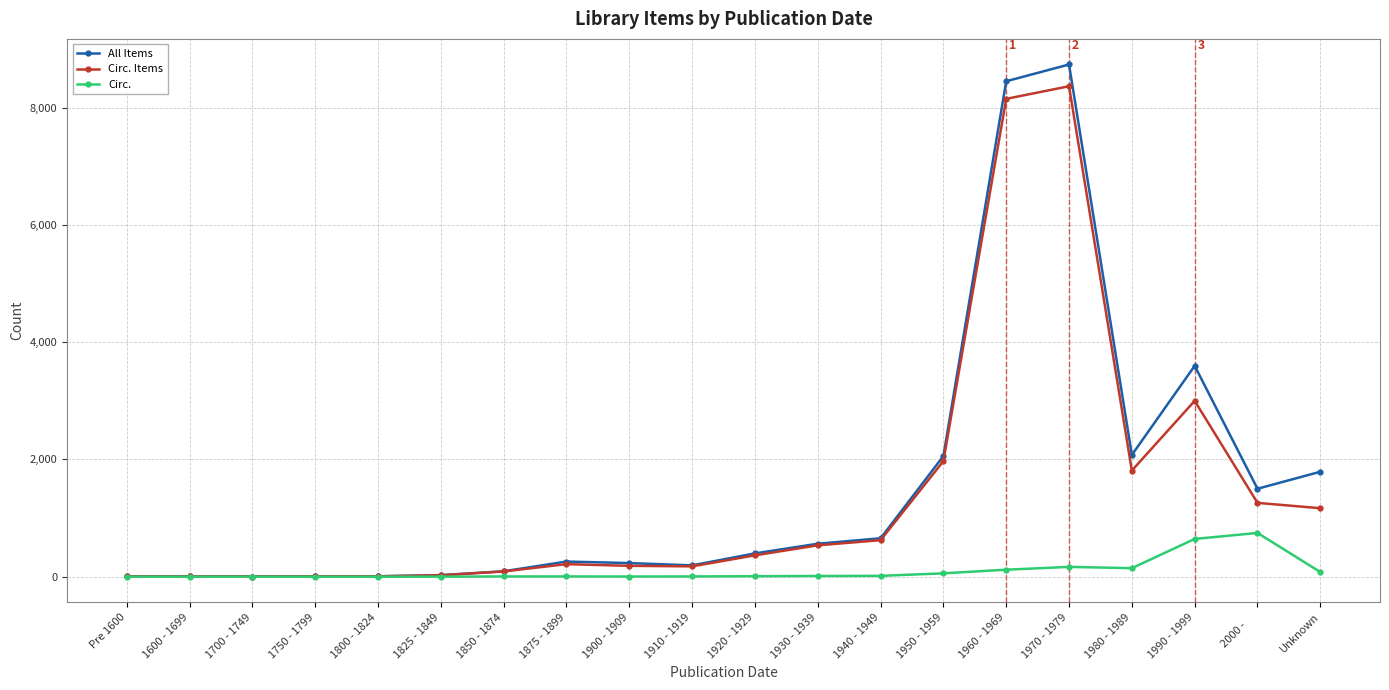

What is the maximum value shown in the chart?

8738